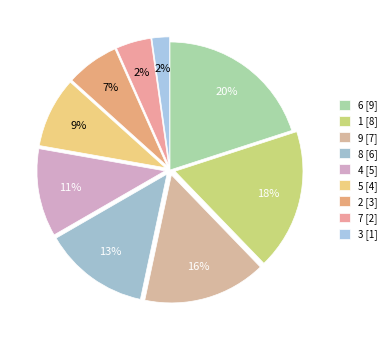

What percentage is NOT represented by 2?

93.3%